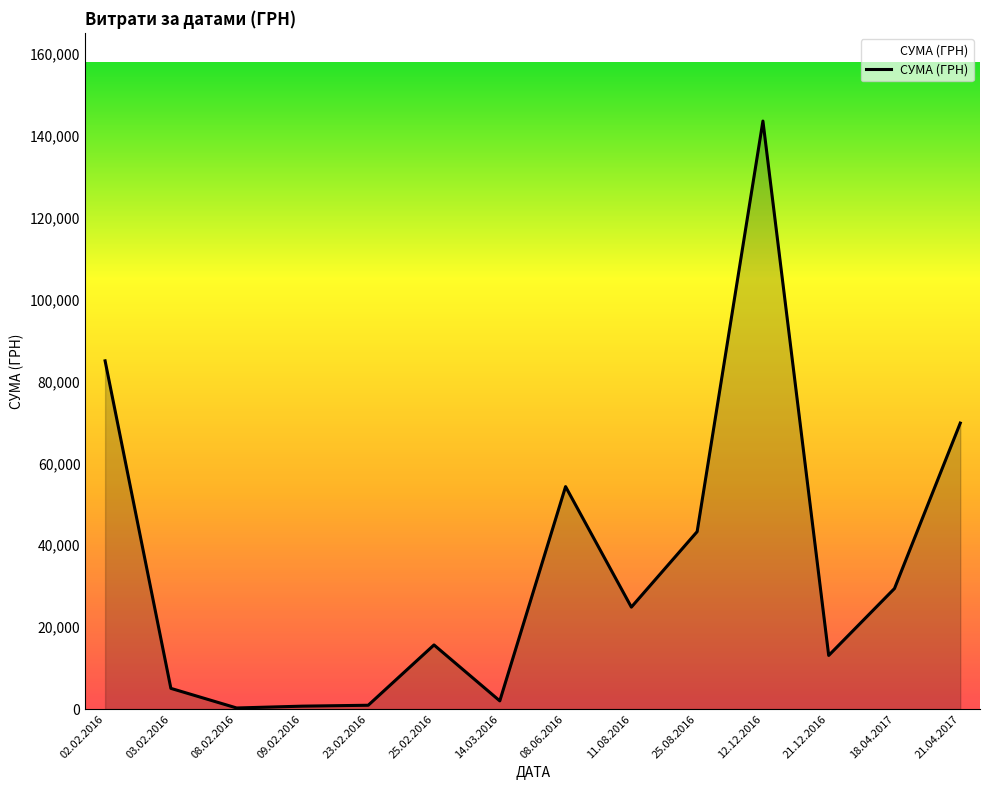

What is the difference between the values at 18.04.2017 and 03.02.2016?

24379.9